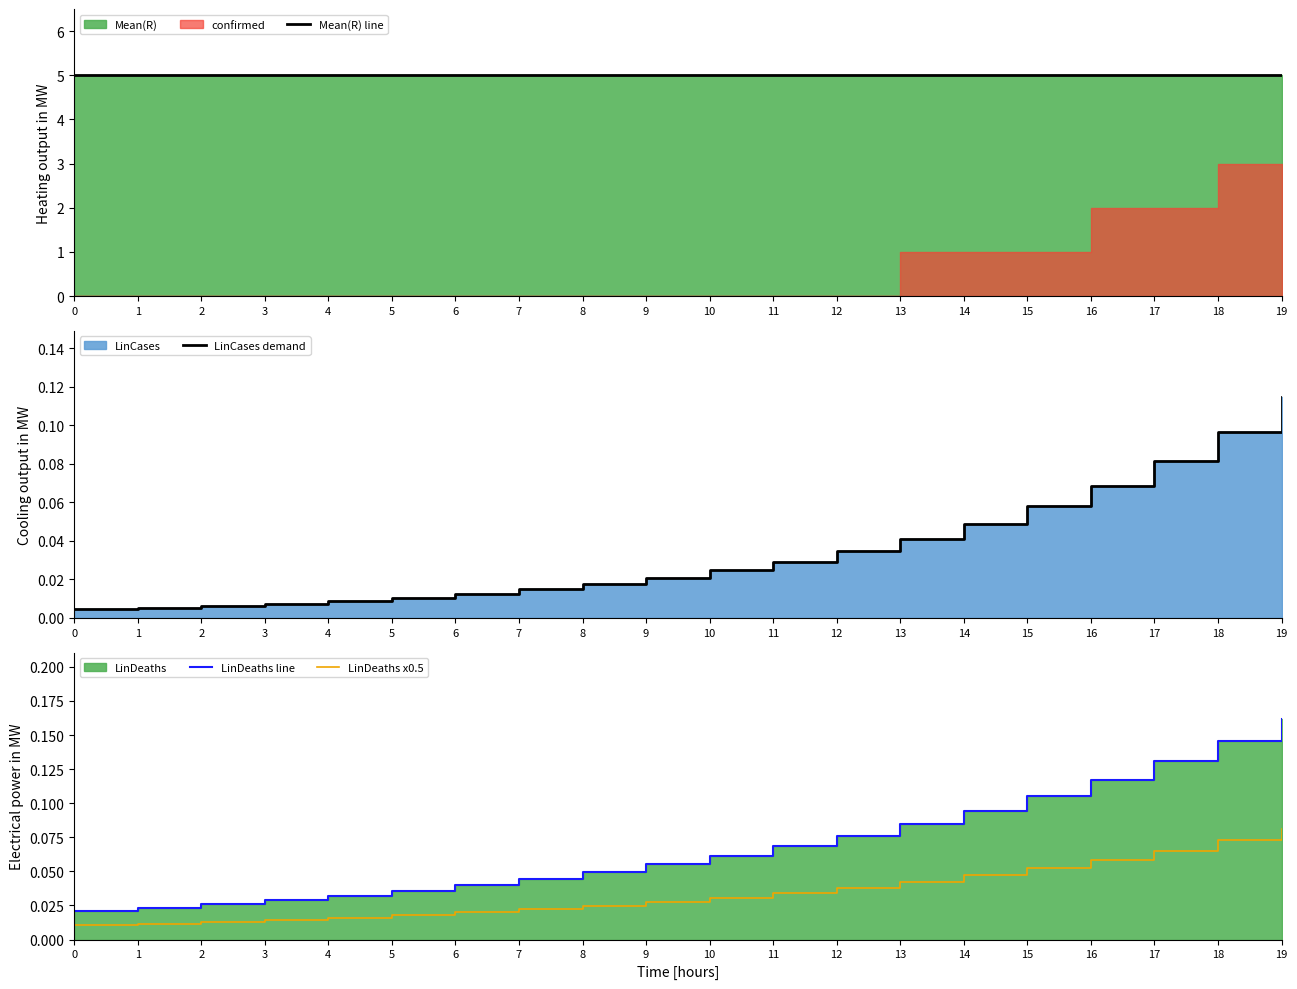

True or false: Mean(R) line and LinDeaths x0.5 intersect in this chart.

False